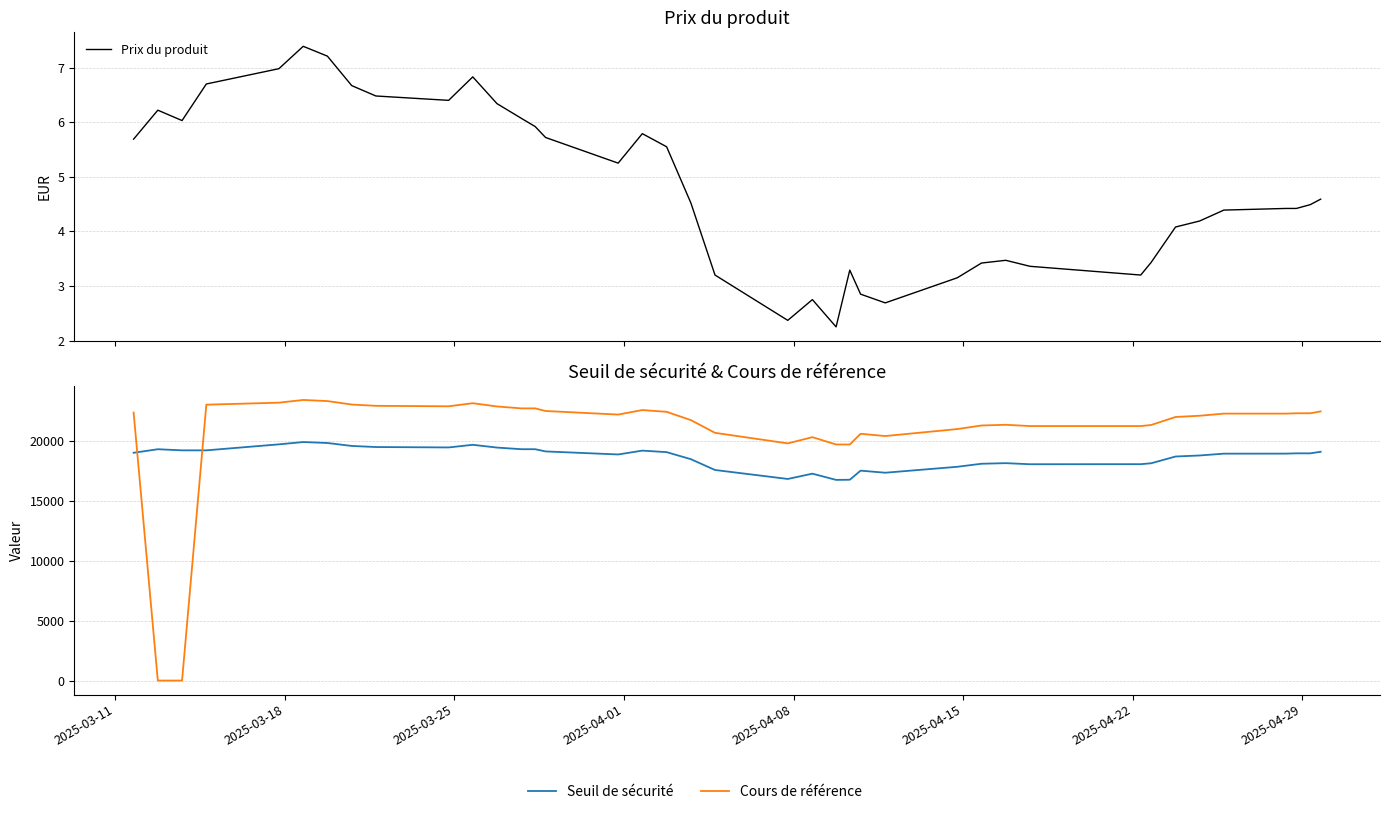

True or false: Cours de référence has more than 0 interior local peaks.

True